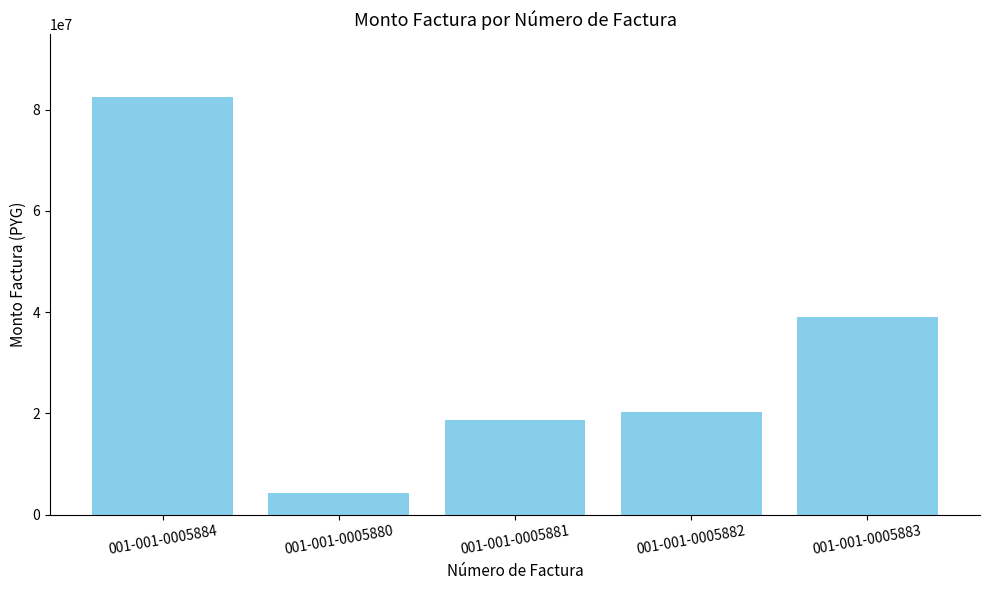

At which category does the chart reach its minimum across all series?

001-001-0005880